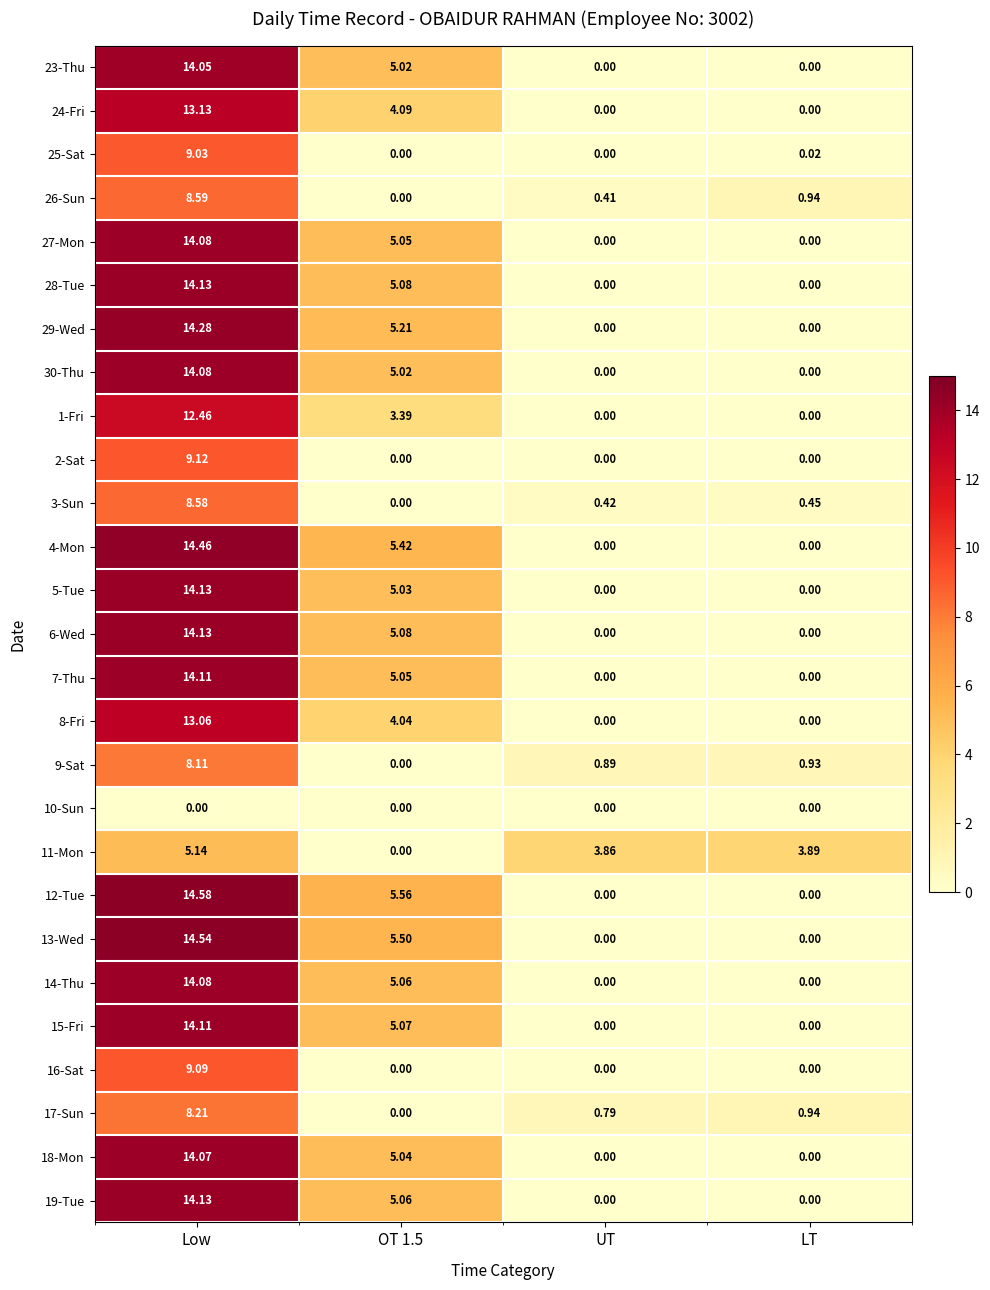

Which category has the highest value in the 25-Sat series?

Low